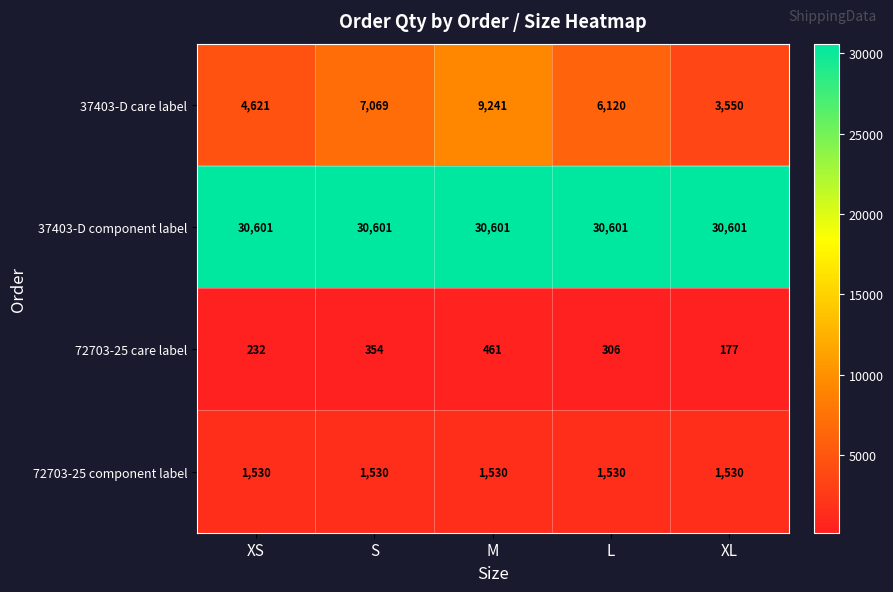

True or false: 37403-D component label has a value of 30601 at L.

True